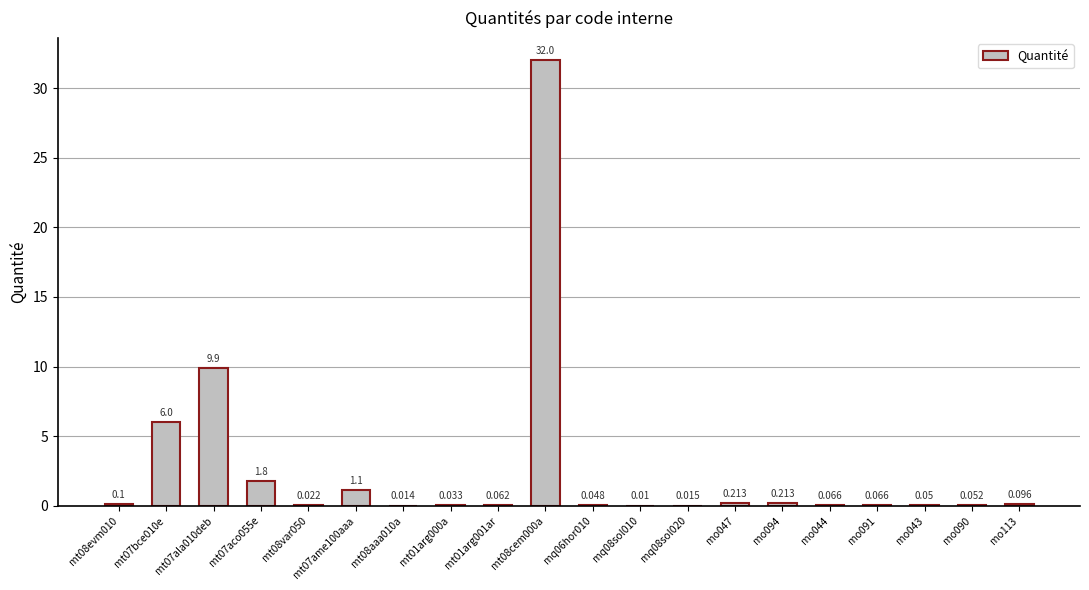

True or false: the data shows 0.0 at mq08sol010.

False